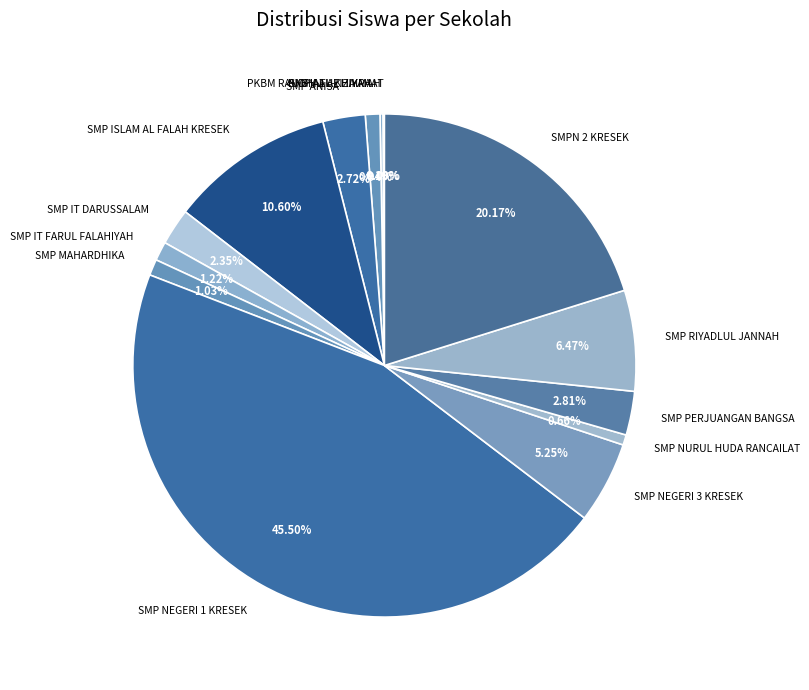

To the nearest percent, what is the average slice percentage?

7%